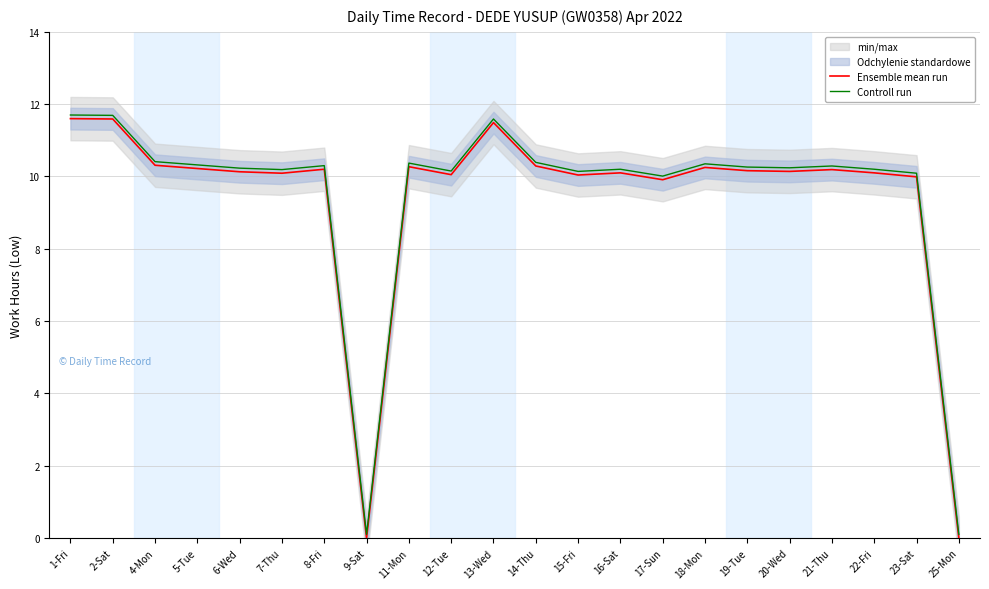

True or false: Ensemble mean run and Controll run intersect in this chart.

False